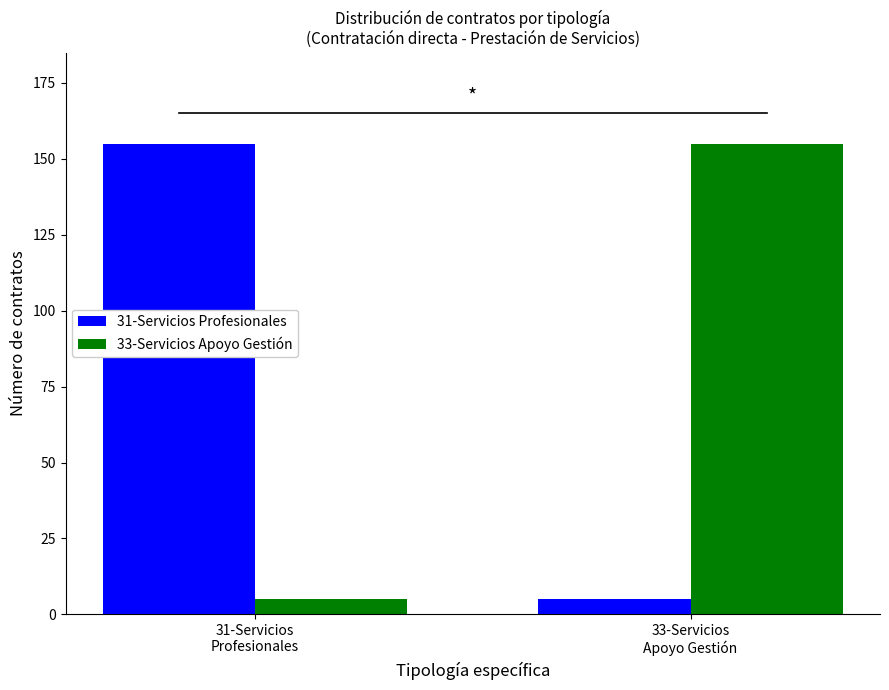

What is the maximum value for 33-Servicios Apoyo Gestión?

155